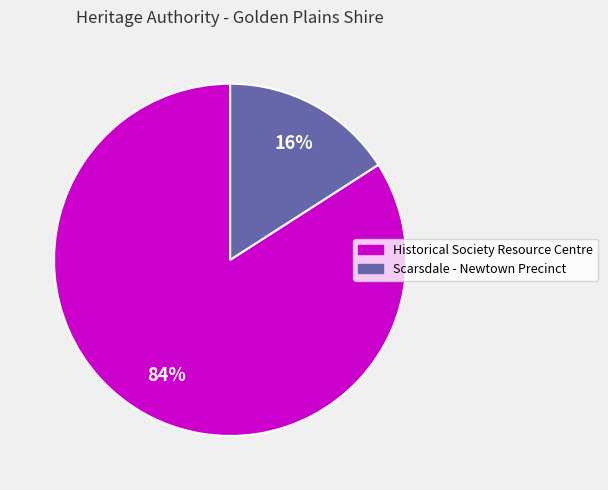

Which category has the biggest portion of the pie?

Historical Society Resource Centre